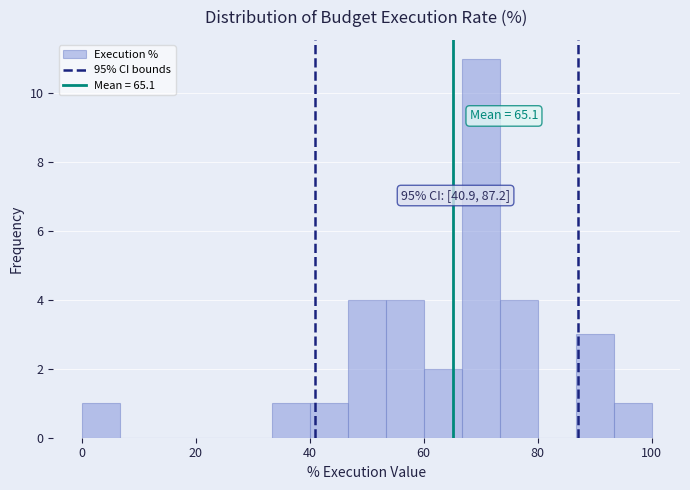

Read against the x-axis, roughly where is the centre of the tallest bar?

70